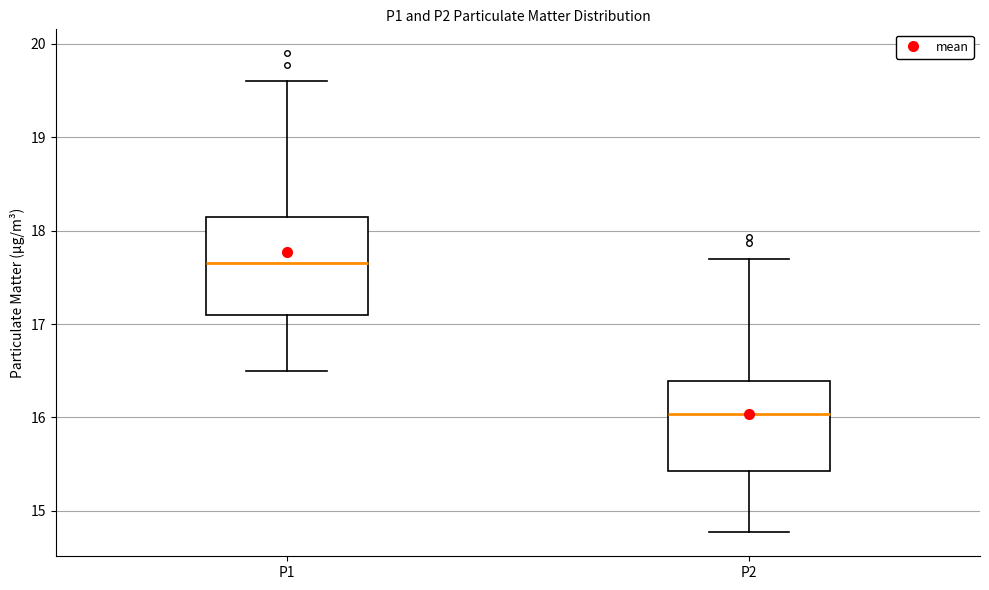

Which box's median line is the lowest?

P2